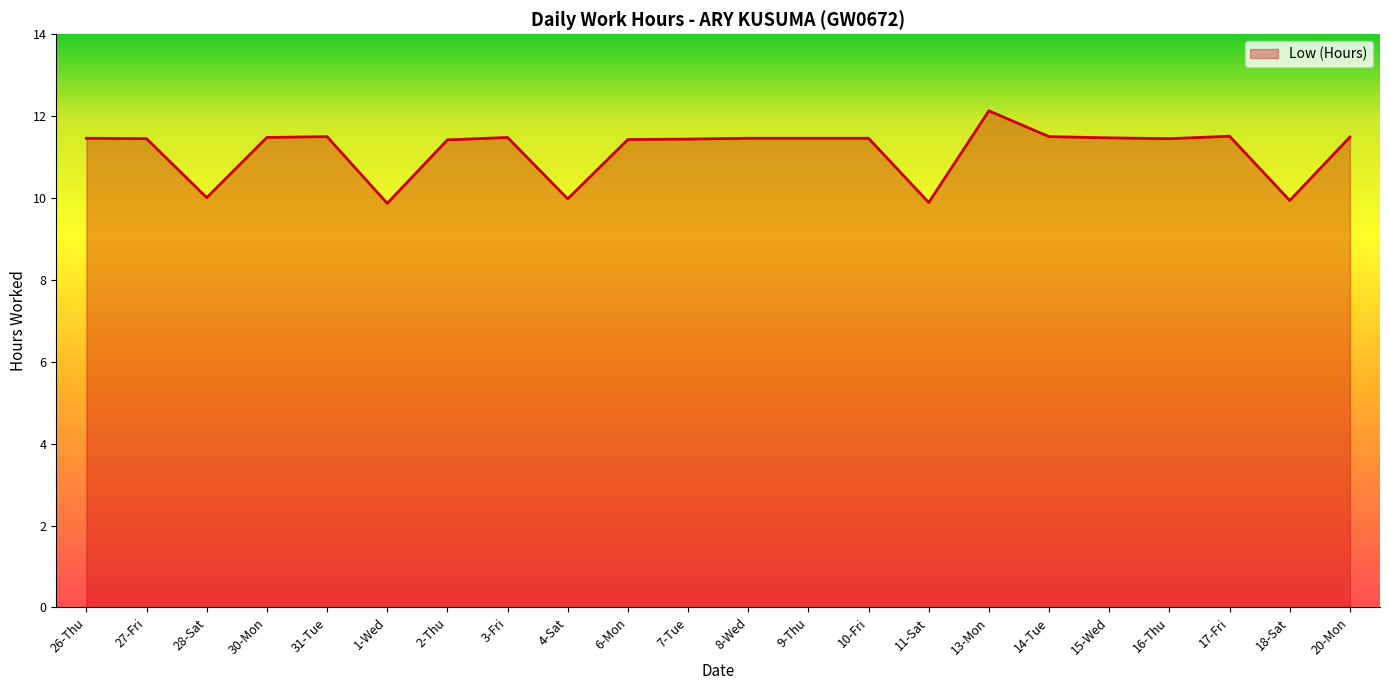

What position from the right is 16-Thu?

4